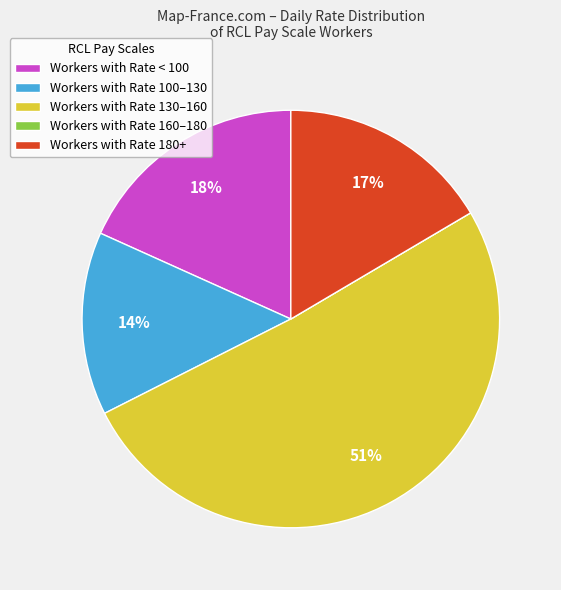

Do Workers with Rate 130–160 and Workers with Rate 100–130 together represent more than half of the pie?

Yes